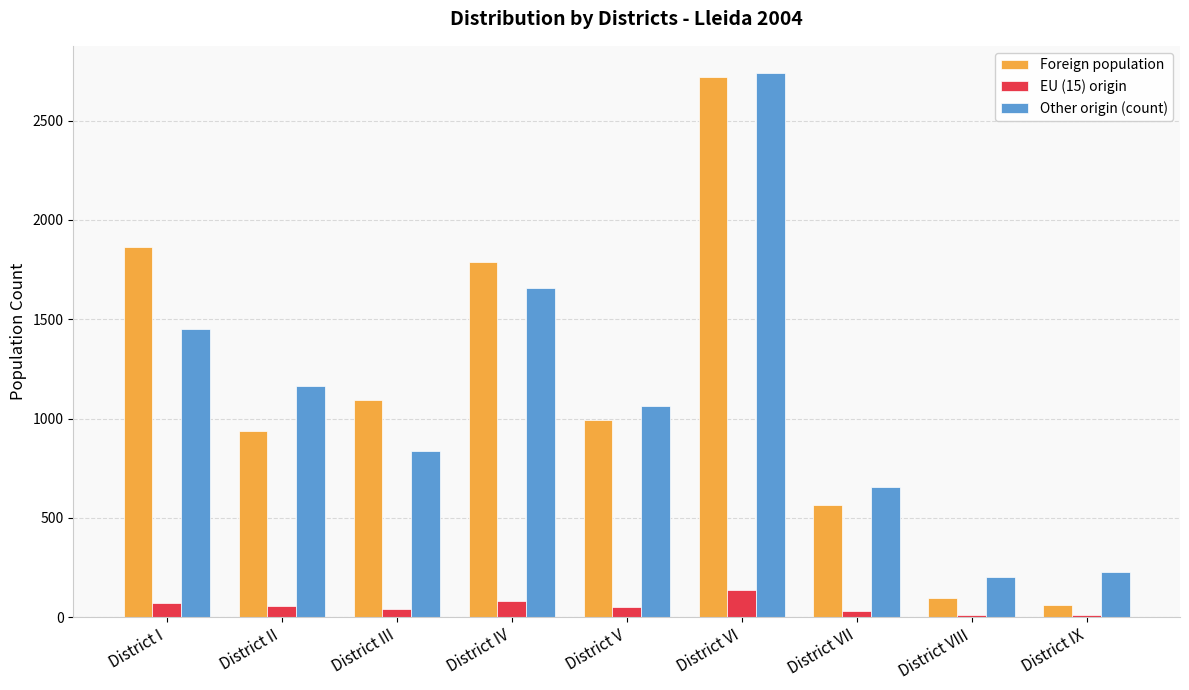

Which series changed the most between District II and District IV?

Foreign population